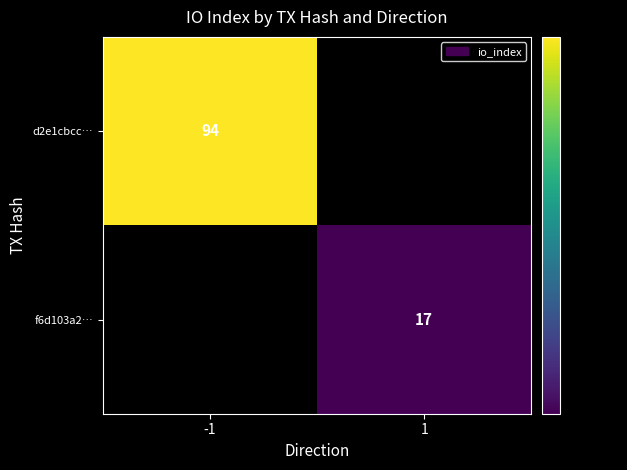

What is the greatest value displayed?

94.0